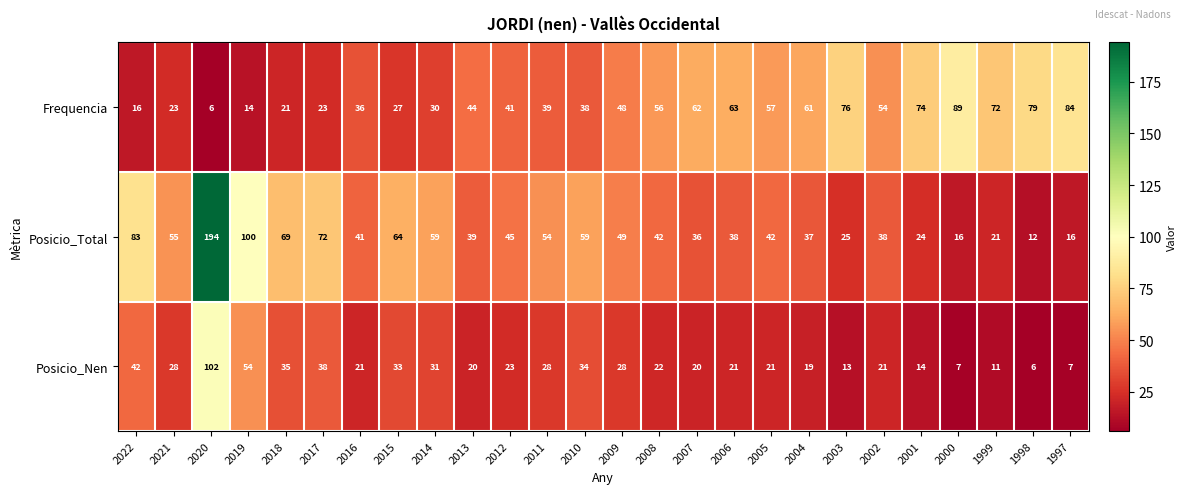

What is the spread (max minus min) of values at 2008?

34